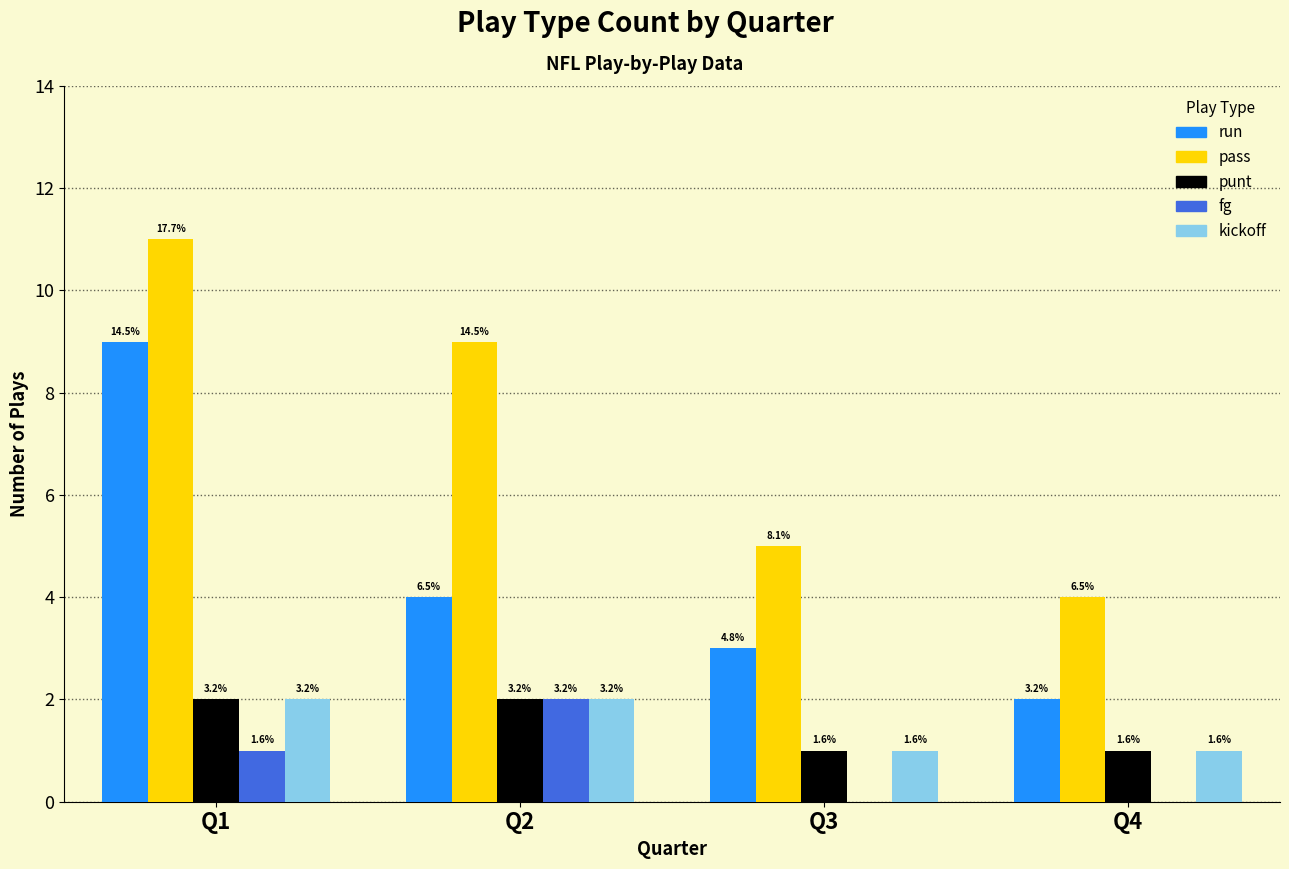

Rank the series at Q1 from highest to lowest value.

pass, run, punt, kickoff, fg